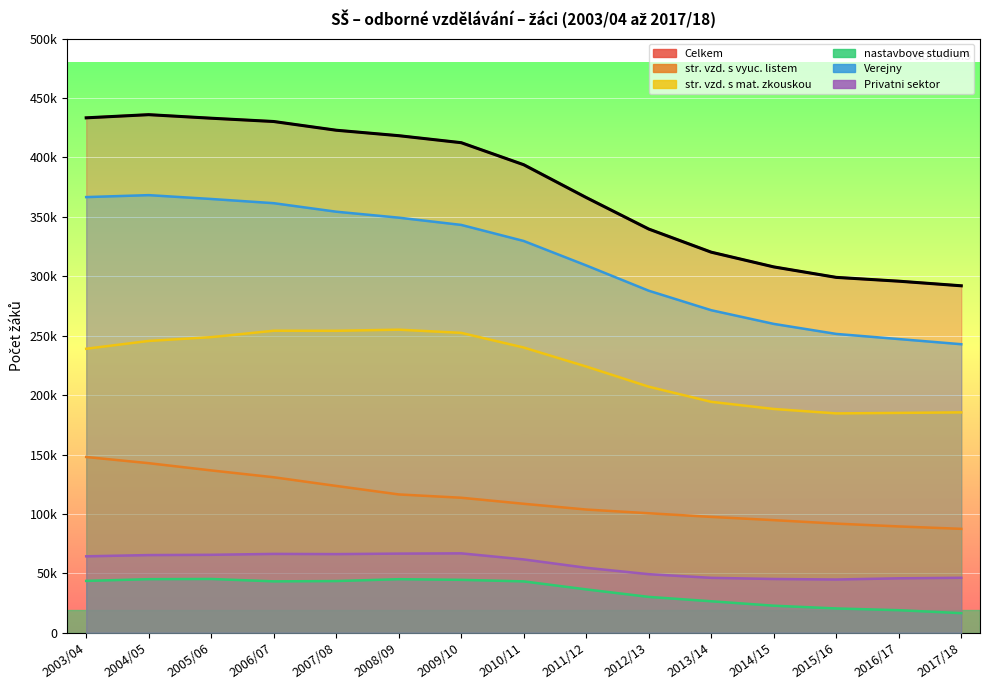

What value does the nastavbove studium series have at 2009/10, to the nearest 50?

44500